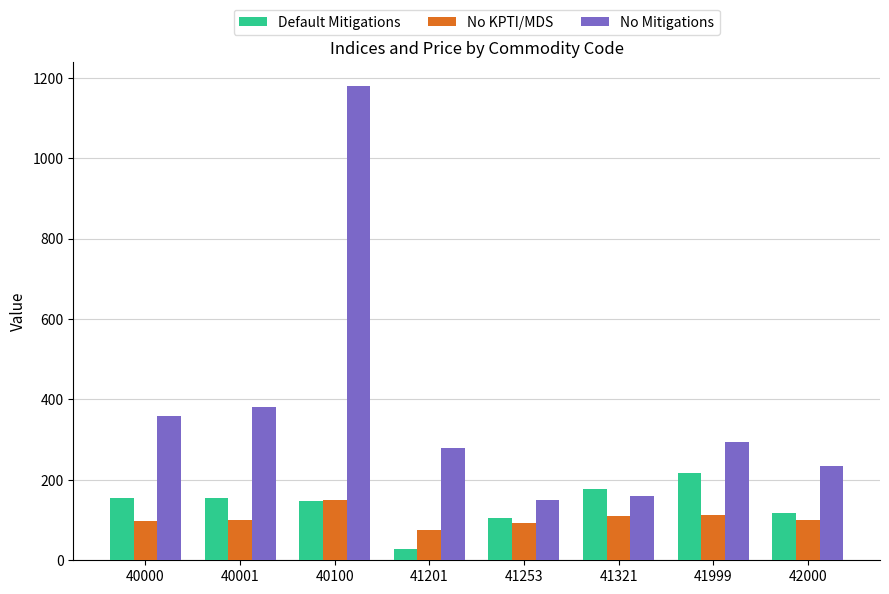

List the series in order of their peak value, lowest first.

No KPTI/MDS, Default Mitigations, No Mitigations